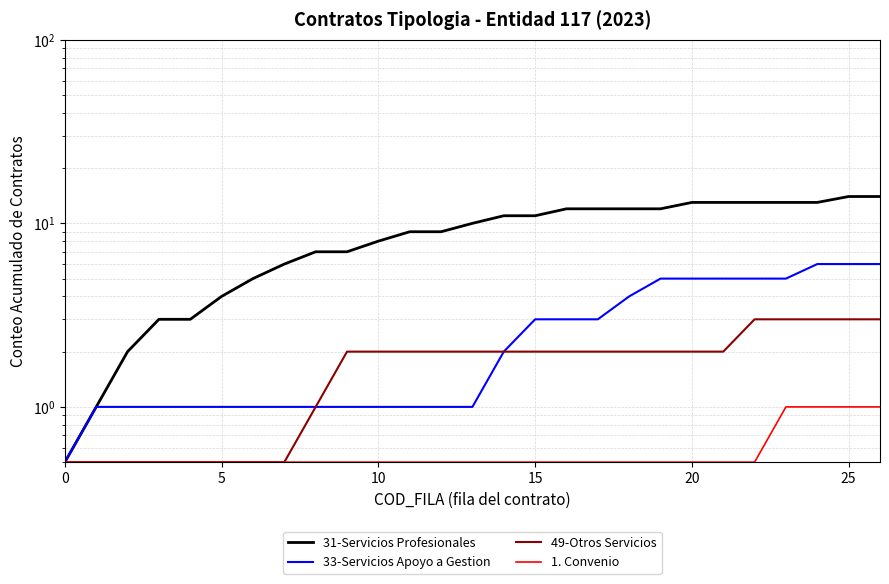

The 1. Convenio series shows 0.5 at 12. True or false?

True